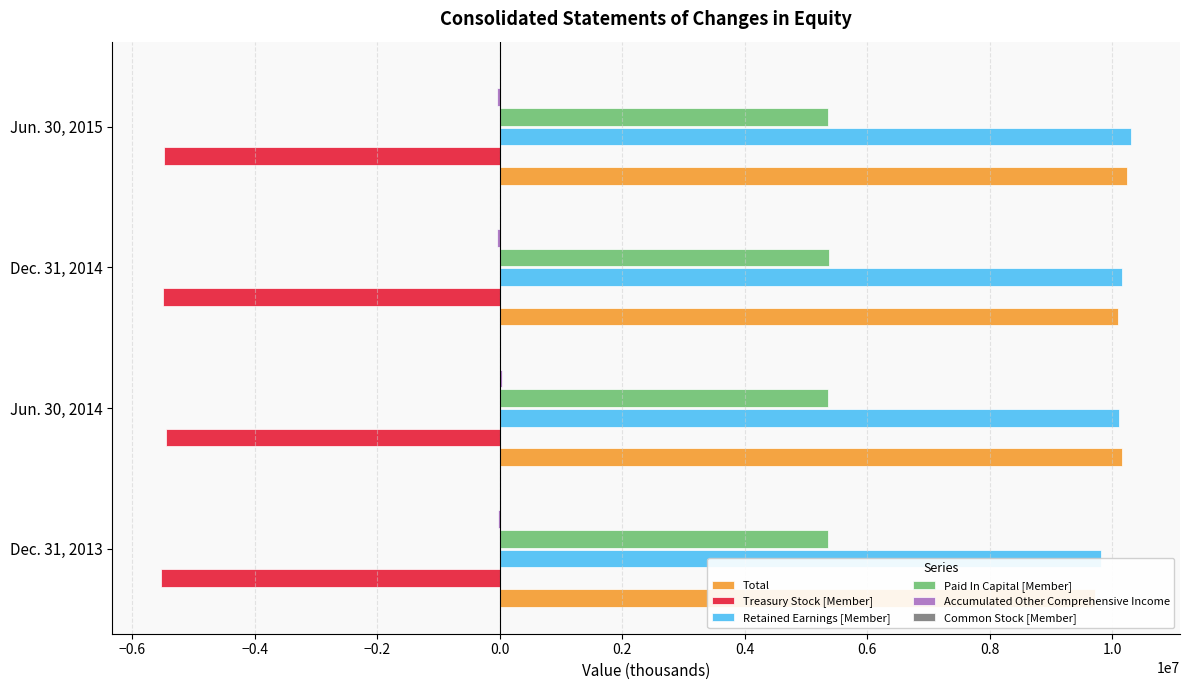

True or false: Total has a value of 13409373.2 at Dec. 31, 2014.

False